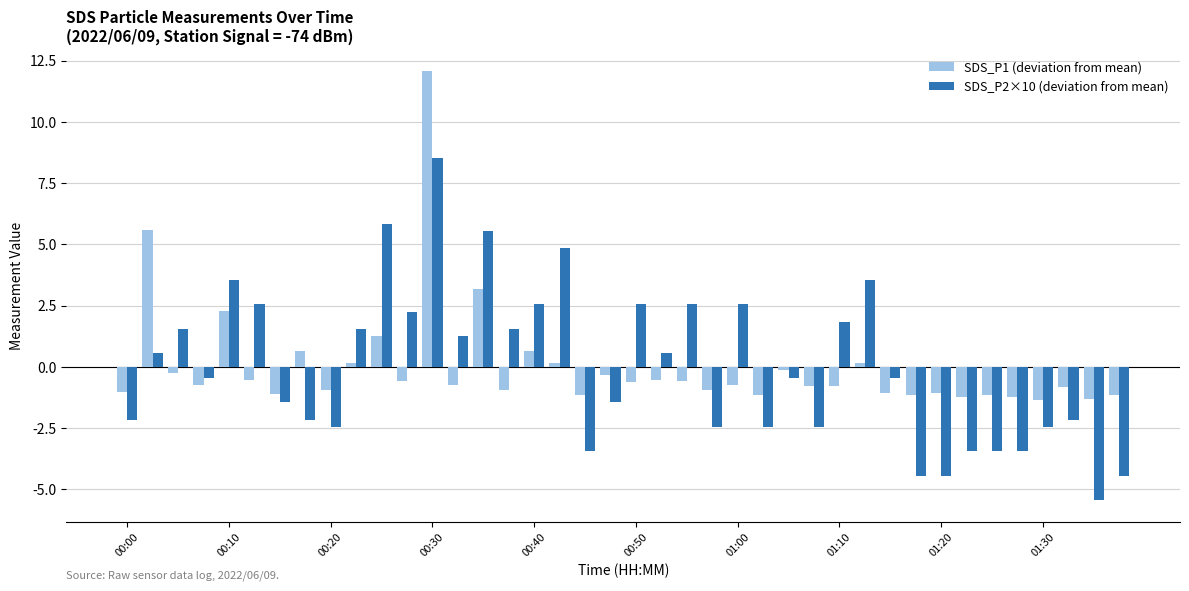

How many categories are shown in the chart?

40